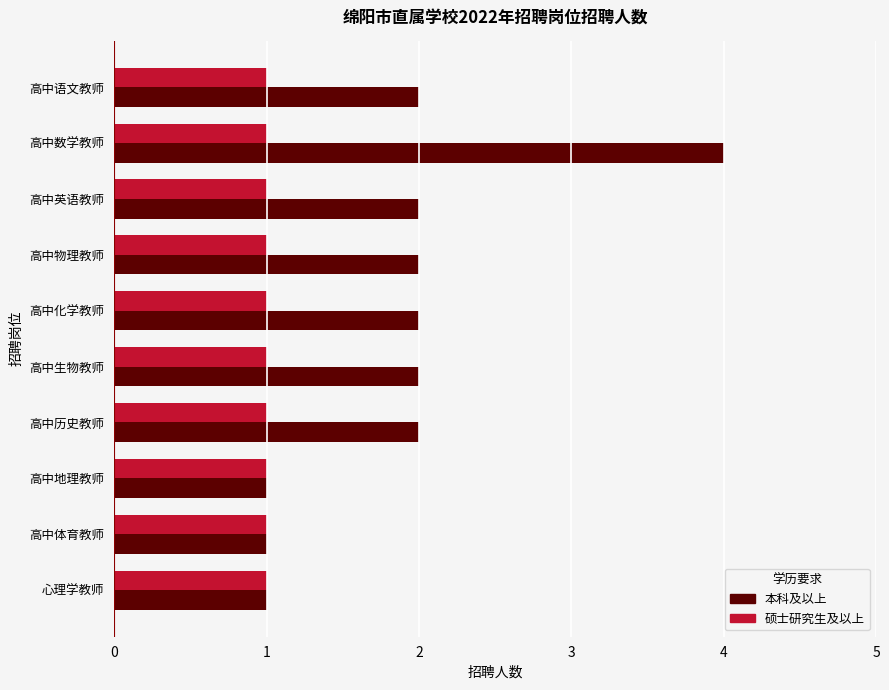

Is it true that 本科及以上 equals 3 at 高中物理教师?

False